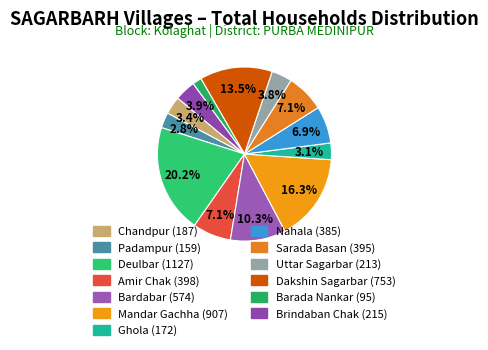

Count the number of slices in the pie.

13